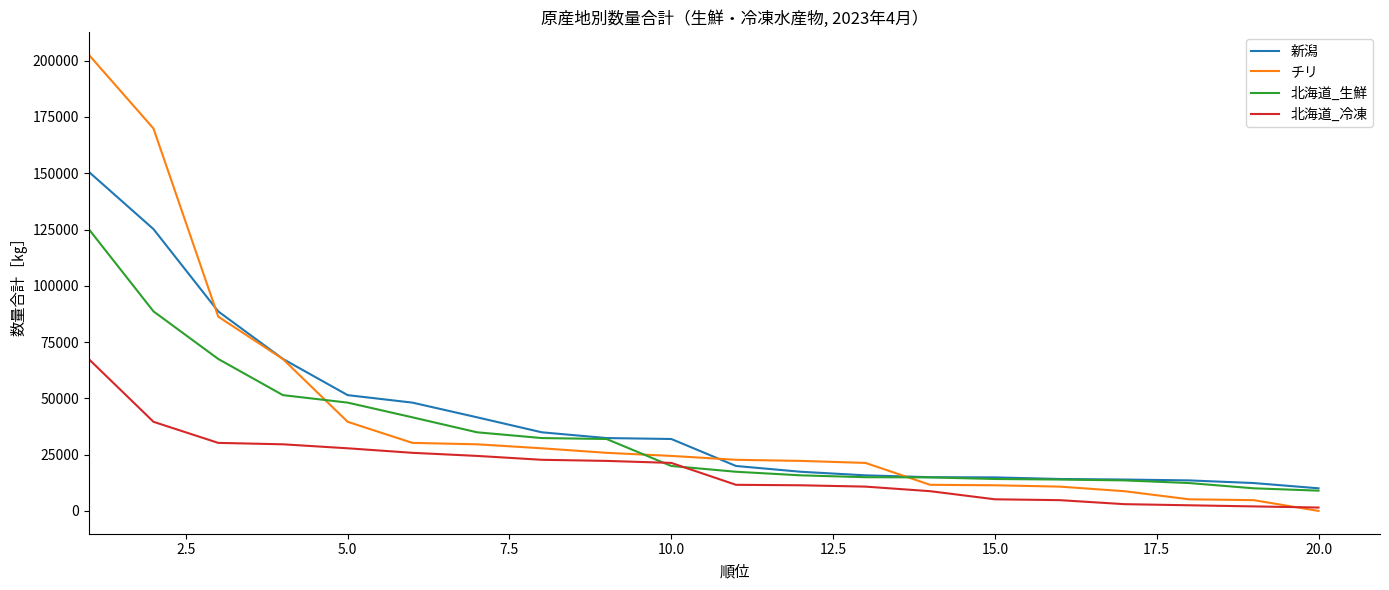

What is the maximum value shown in the chart?

202647